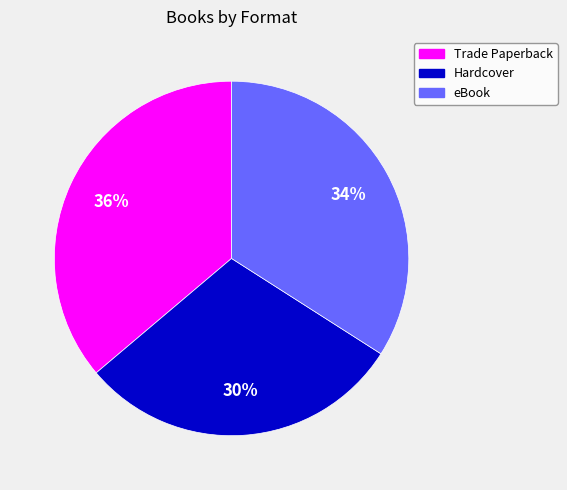

Is the sum of Trade Paperback and eBook greater than half?

Yes